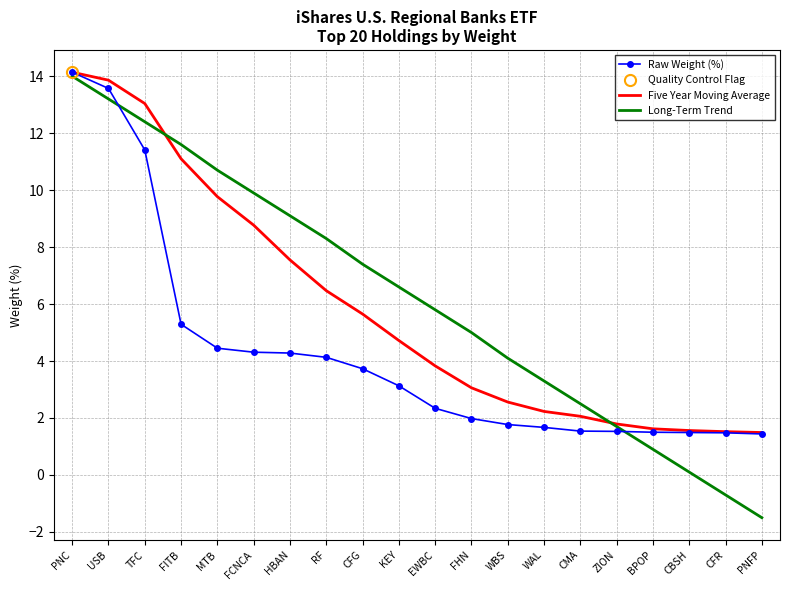

Which series changed the most between PNC and CFG?

Raw Weight (%)